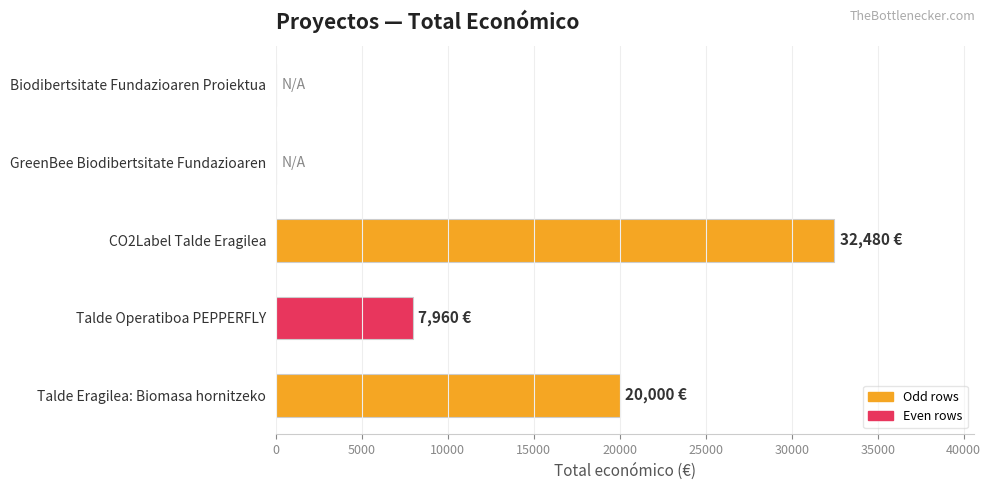

What is the sum of all values?

60440